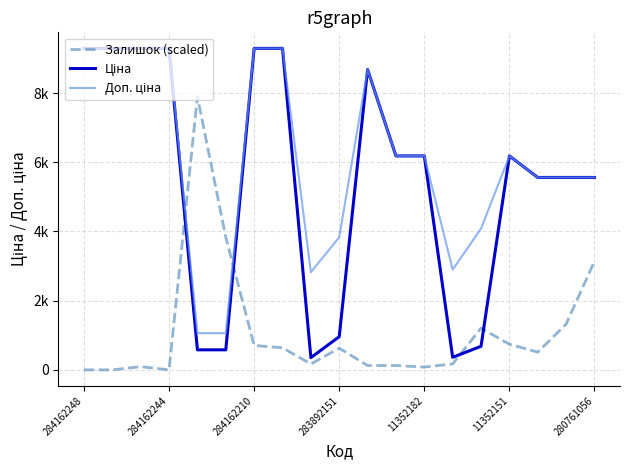

How many interior local peaks does the Залишок (scaled) series have?

4